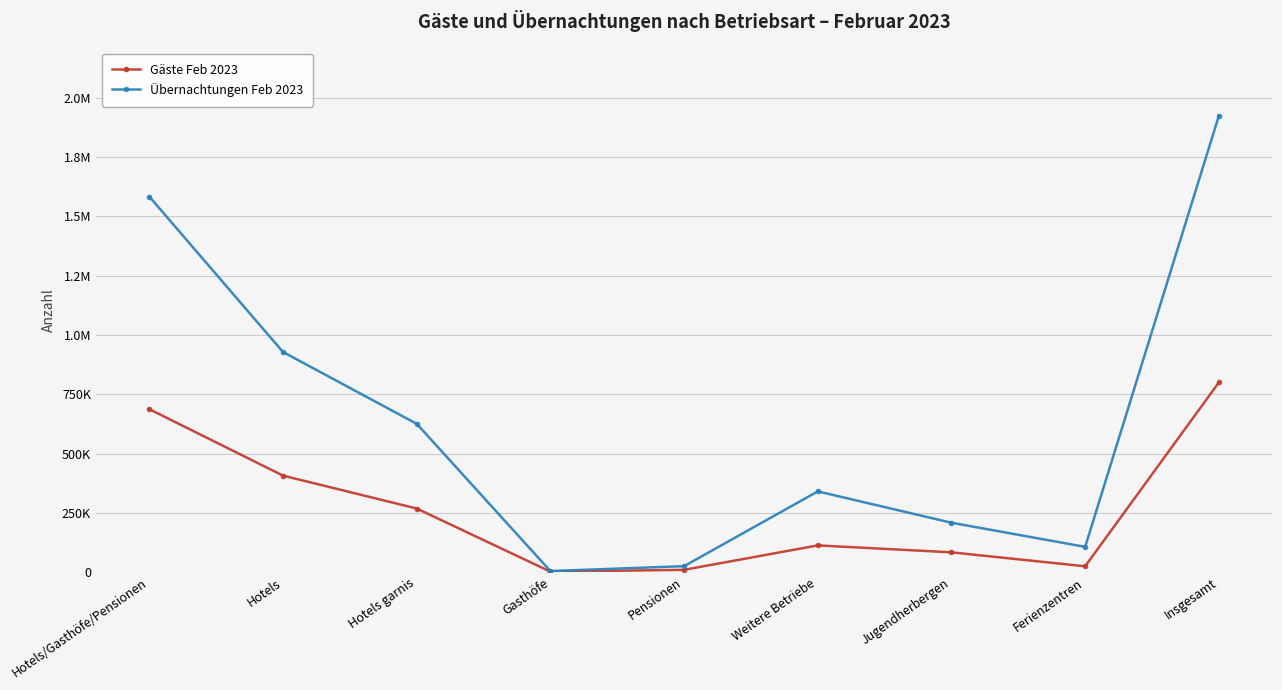

What is the label of the 5th point from the right?

Pensionen